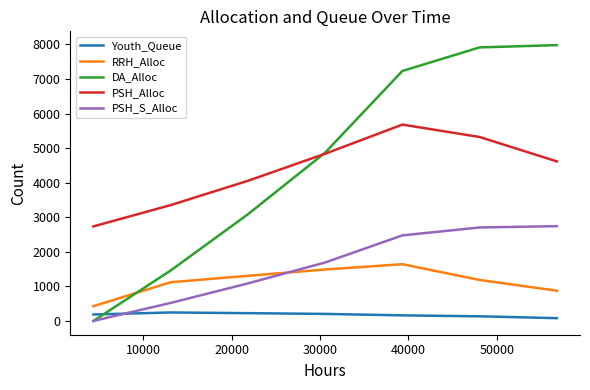

How many values in the PSH_Alloc series are below 4616?

3